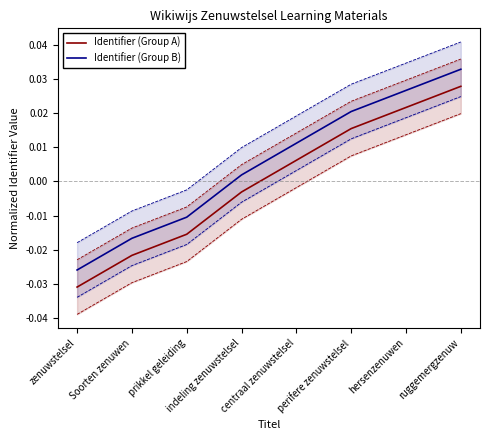

How many data points does each series have?

8